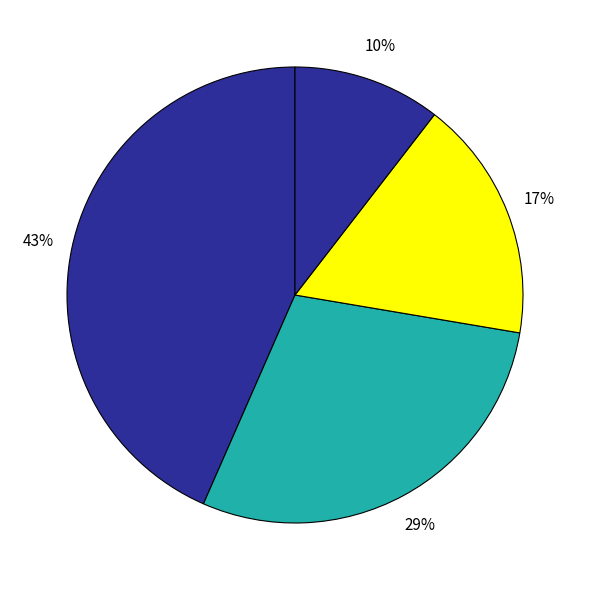

How many slices are in this pie chart?

4